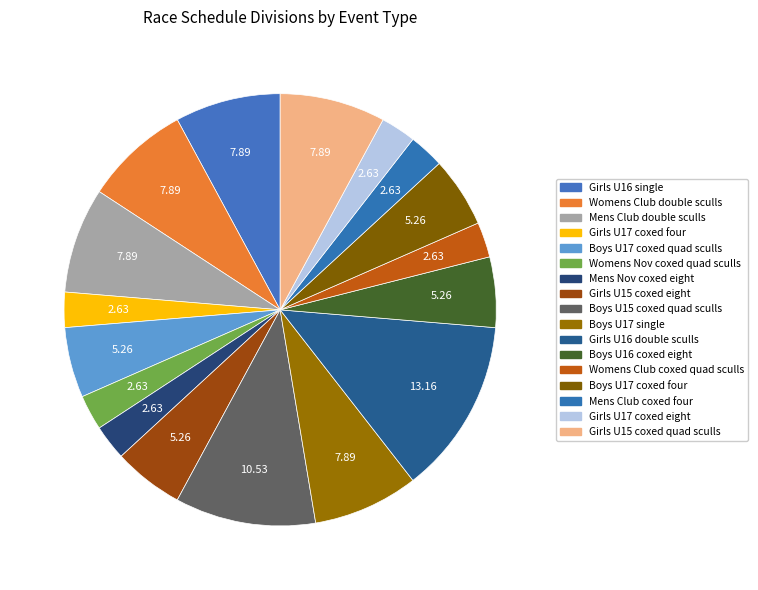

What portion of the pie excludes Girls U17 coxed four?

97.4%